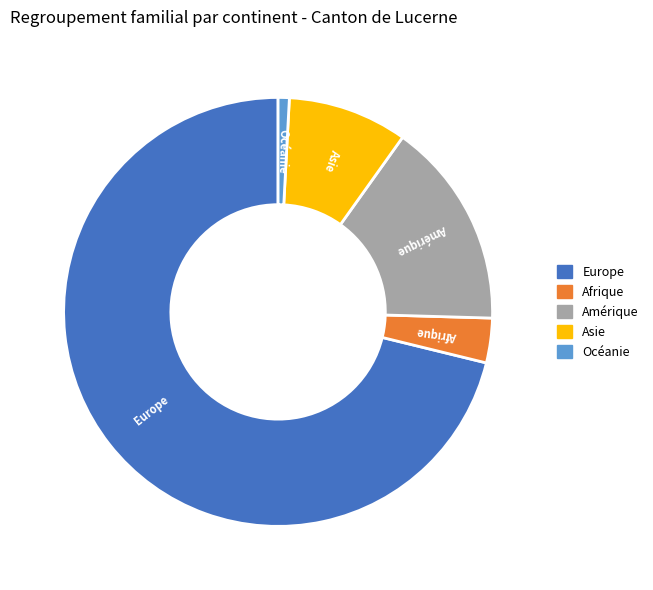

Combined, do Océanie and Europe account for over 50%?

Yes